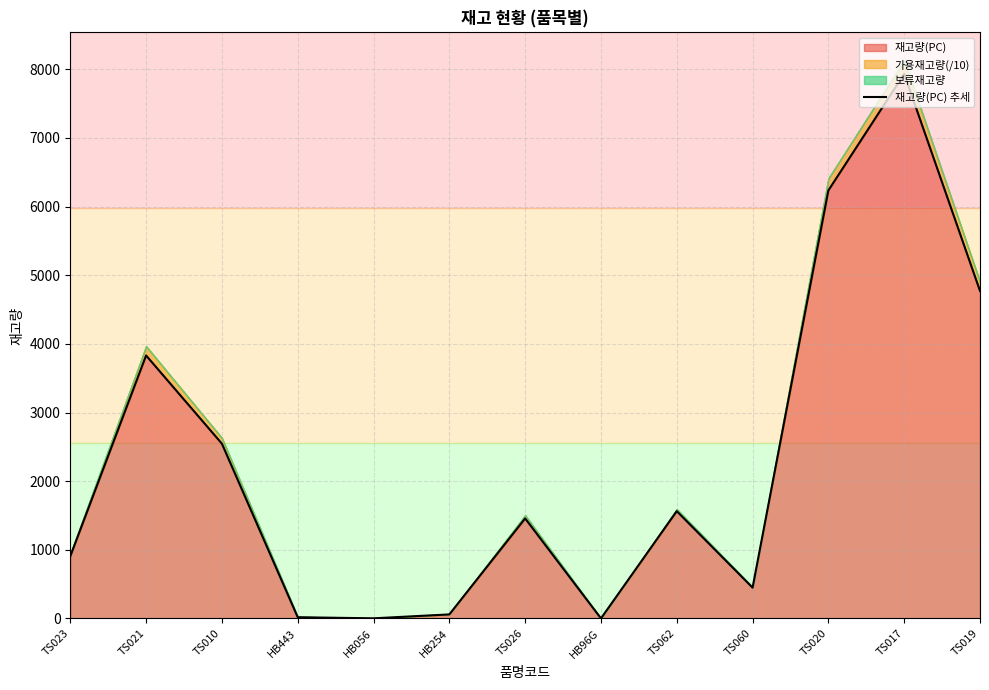

What is the greatest value displayed?

7933